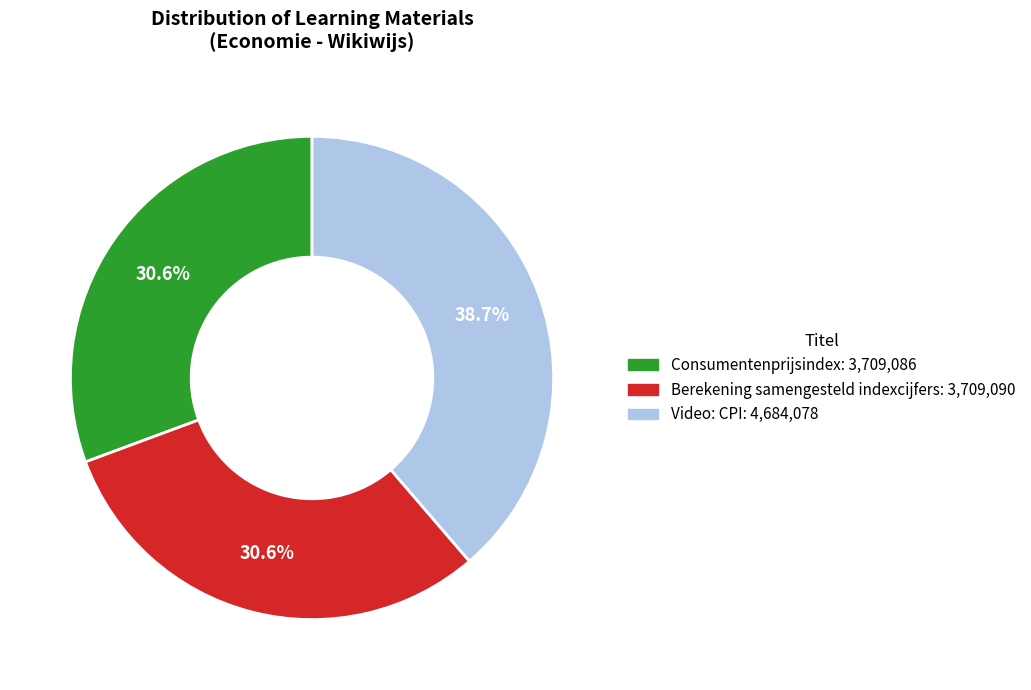

How many slices are in this pie chart?

3